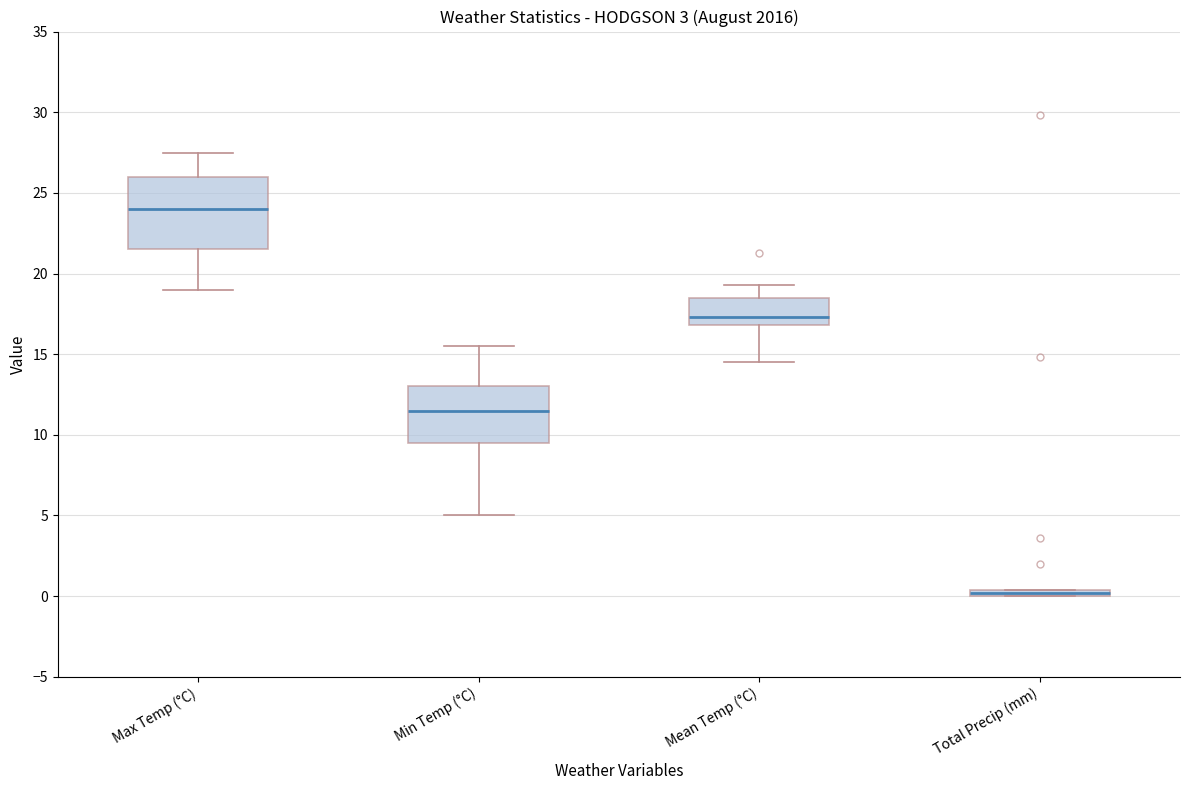

Comparing the boxes themselves (not the whiskers), which one is the tallest?

Max Temp (°C)